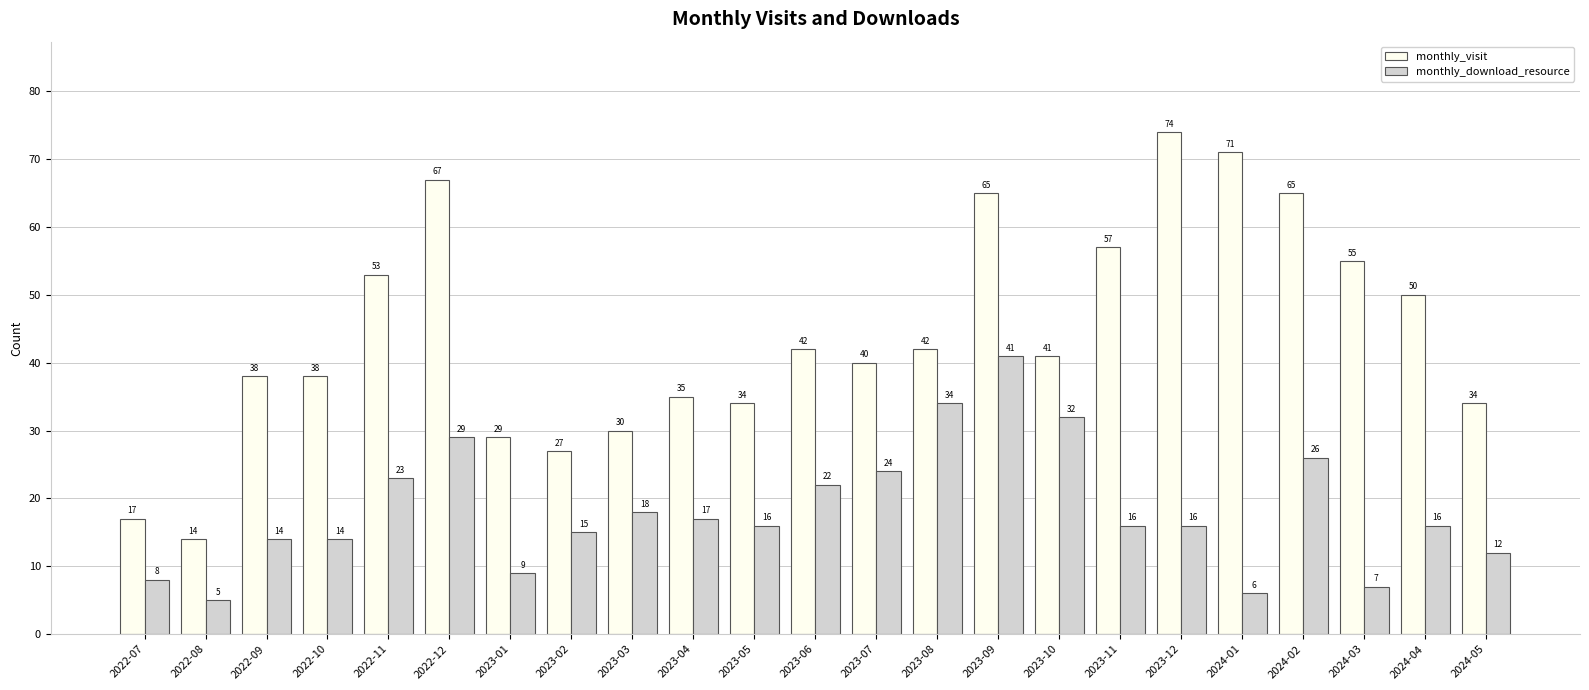

What is the difference between the second highest and second lowest values in the monthly_download_resource series?

28